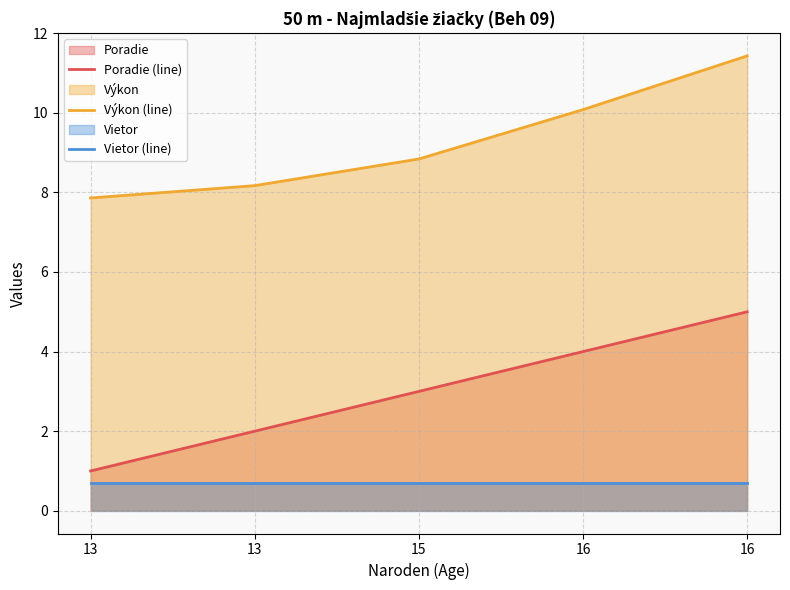

What is the spread (max minus min) of values at 15?

8.1